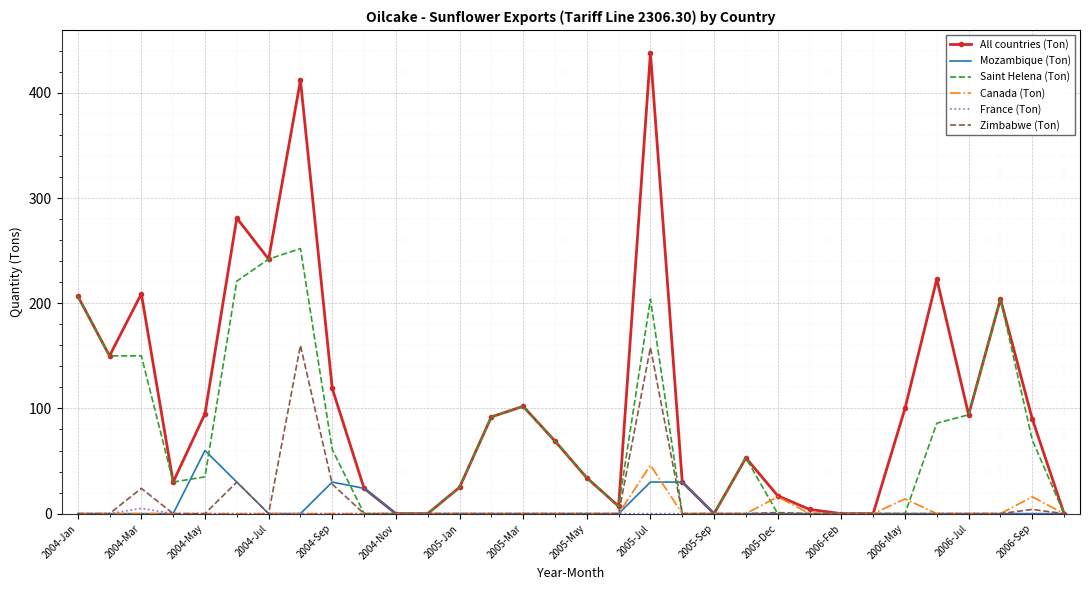

Which series has the largest range (max minus min)?

All countries (Ton)